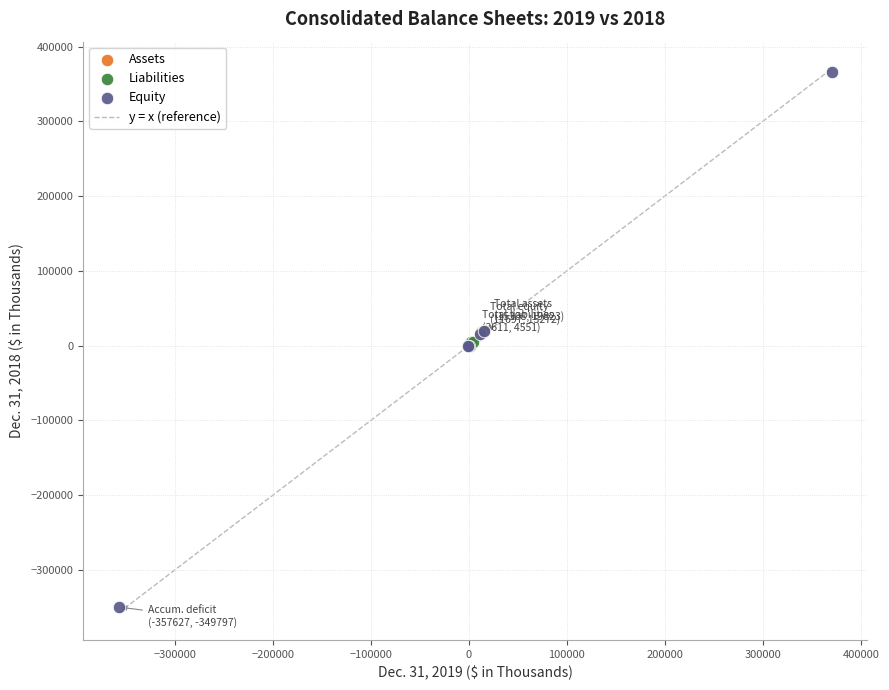

Which series contains the lowest Y value?

Equity